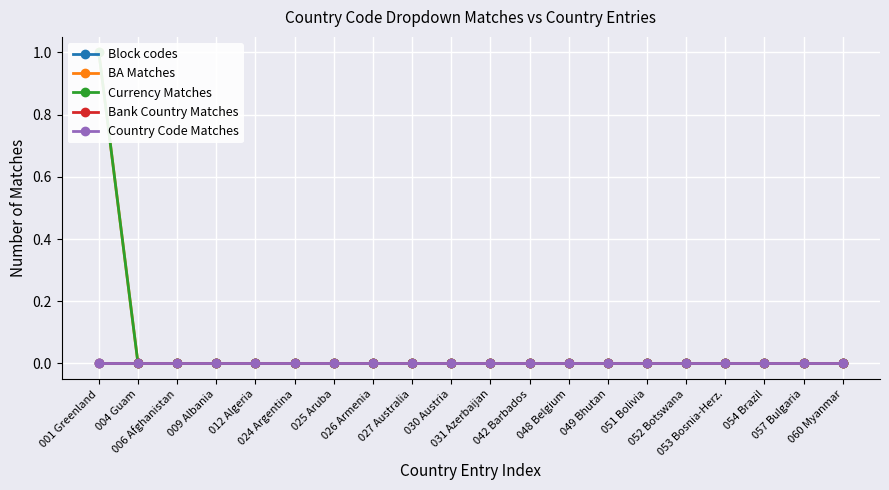

What is the label of the 3rd point from the right?

054 Brazil